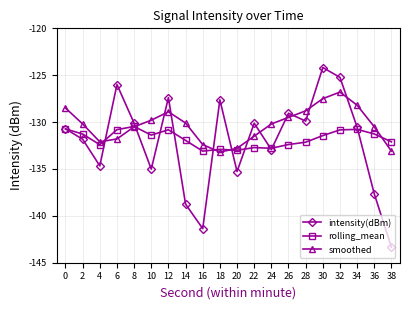

At which label does smoothed reach its peak?

32